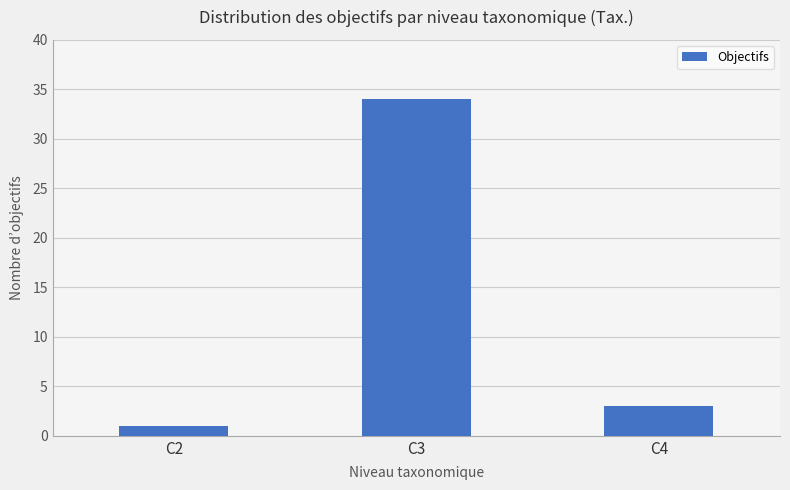

Does the chart contain any negative values?

No